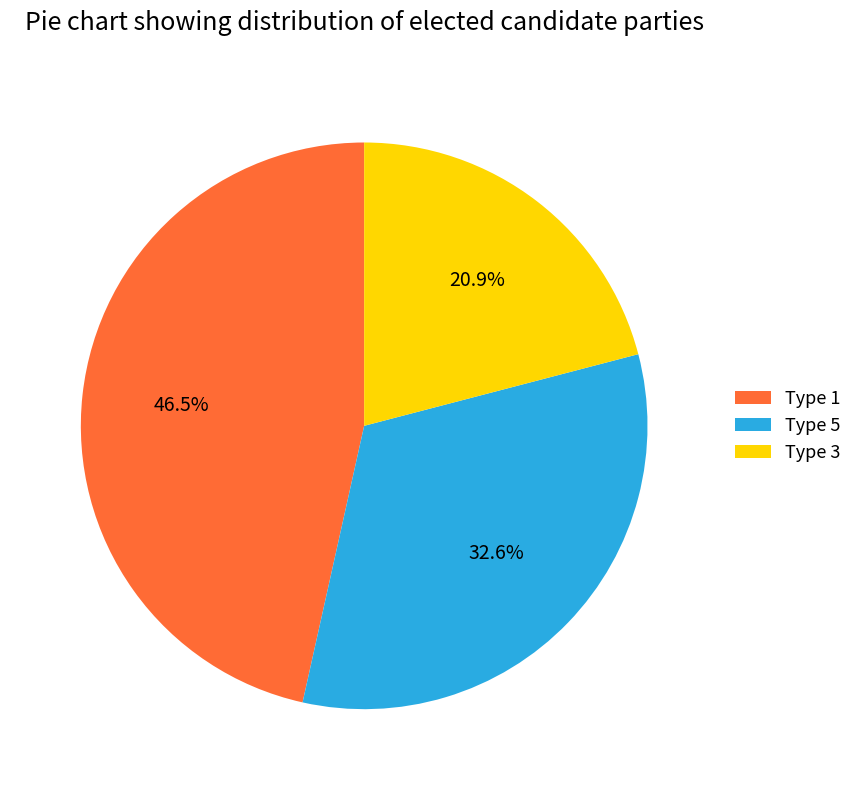

To the nearest percent, what is the difference between the largest and smallest slice percentages?

26%